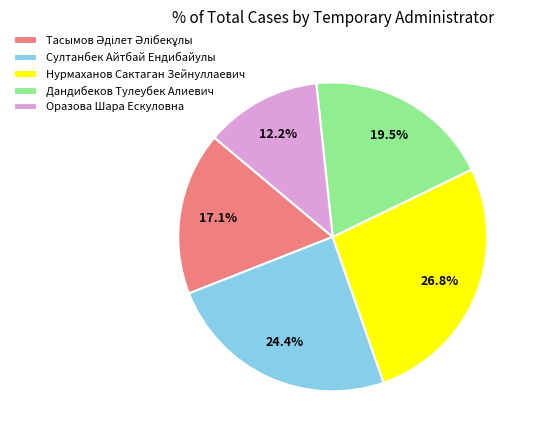

Is the sum of Султанбек Айтбай Ендибайулы and Оразова Шара Ескуловна greater than half?

No